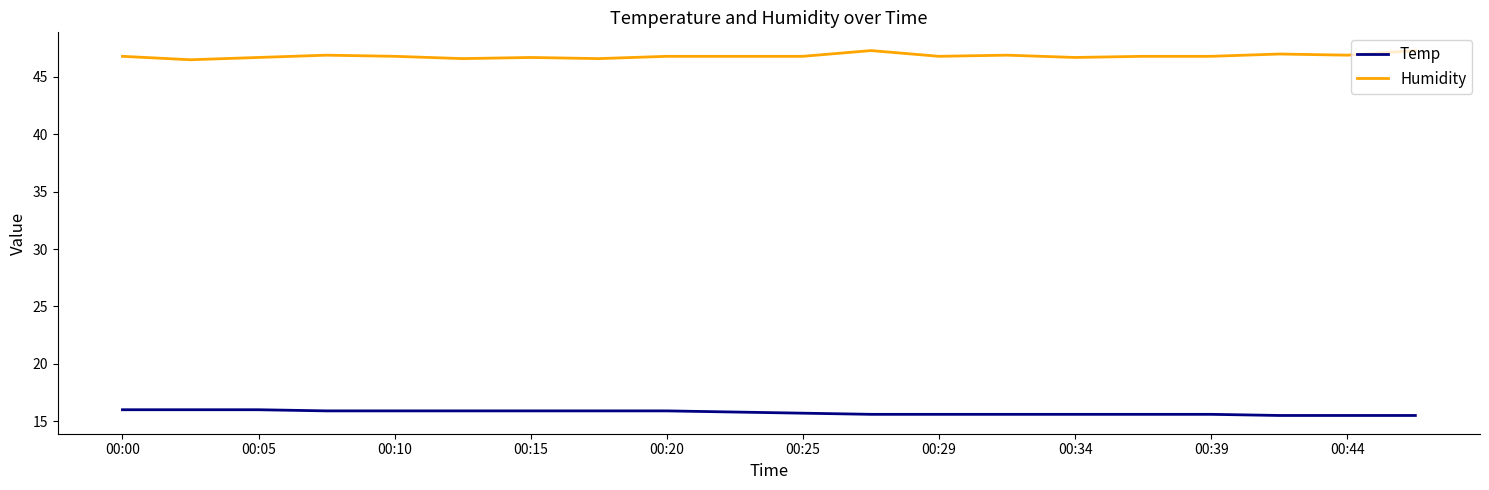

What is the greatest value displayed?

47.3